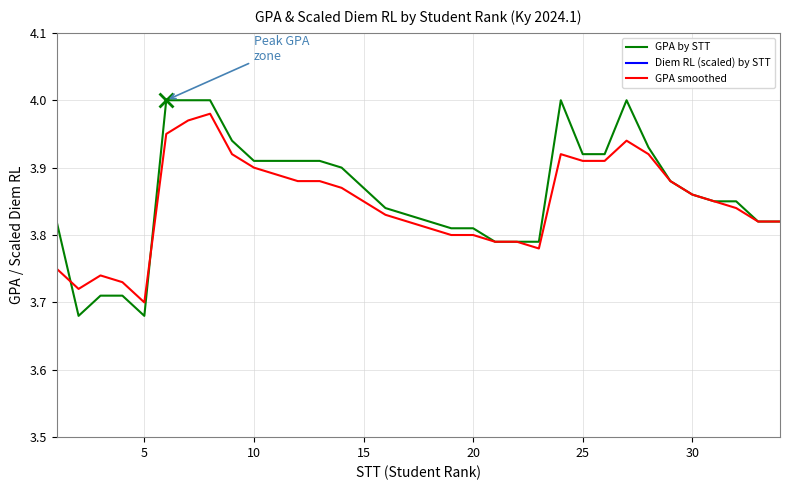

At which label is GPA smoothed closest to 3?

5